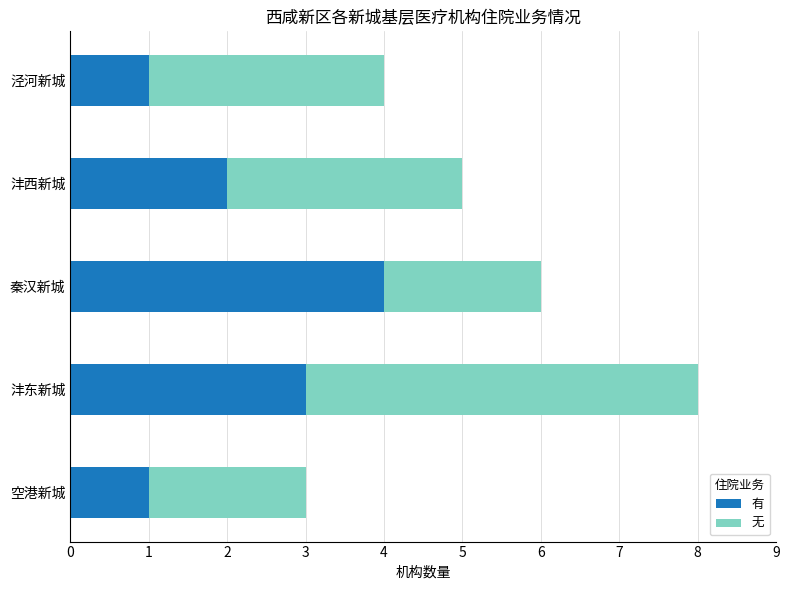

How many categories are shown in the chart?

5